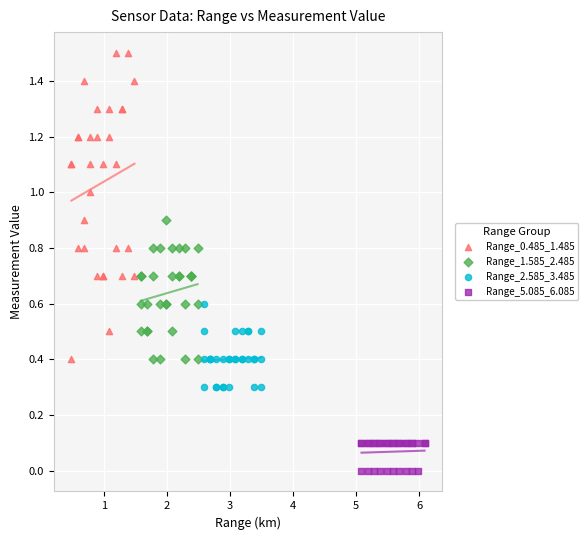

Which series has the largest Y range (max minus min)?

Range_0.485_1.485